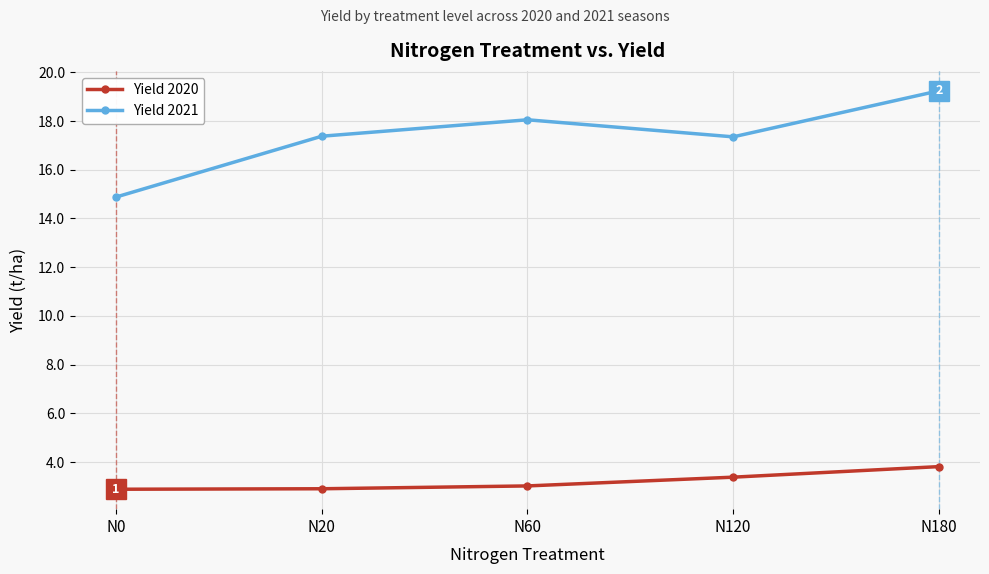

Reading left to right, extract all data points from this chart.

Yield 2020: N0=2.9	N20=2.9	N60=3.0	N120=3.4	N180=3.8
Yield 2021: N0=14.9	N20=17.4	N60=18.1	N120=17.4	N180=19.2